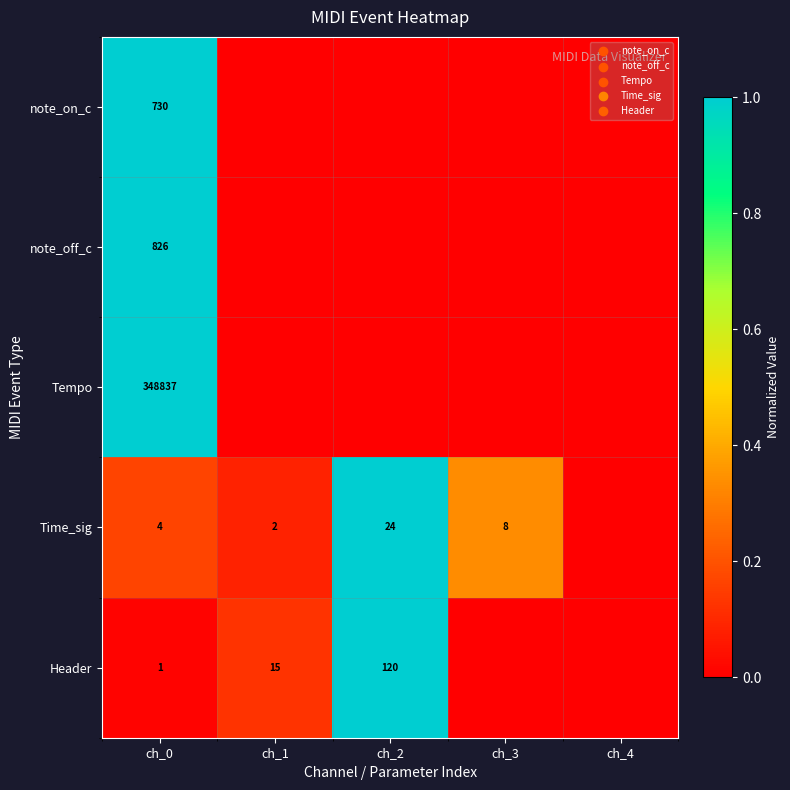

At ch_0, list the series in order from largest to smallest.

Tempo, note_off_c, note_on_c, Time_sig, Header